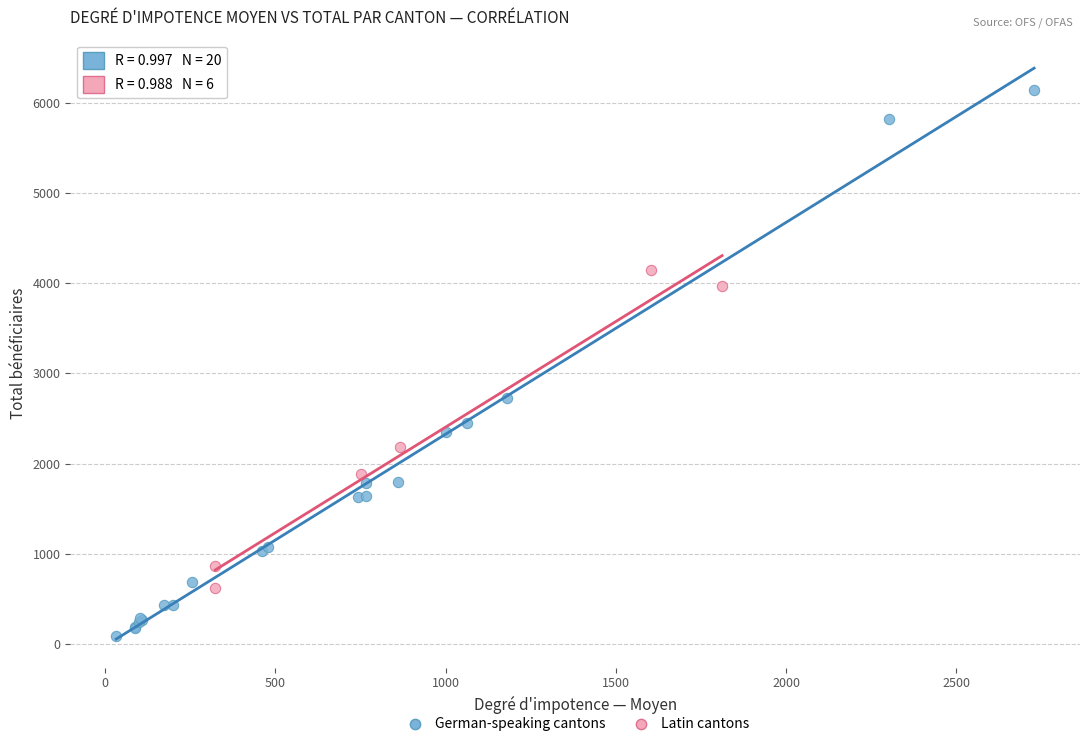

Which series contains the lowest Y value?

German-speaking cantons